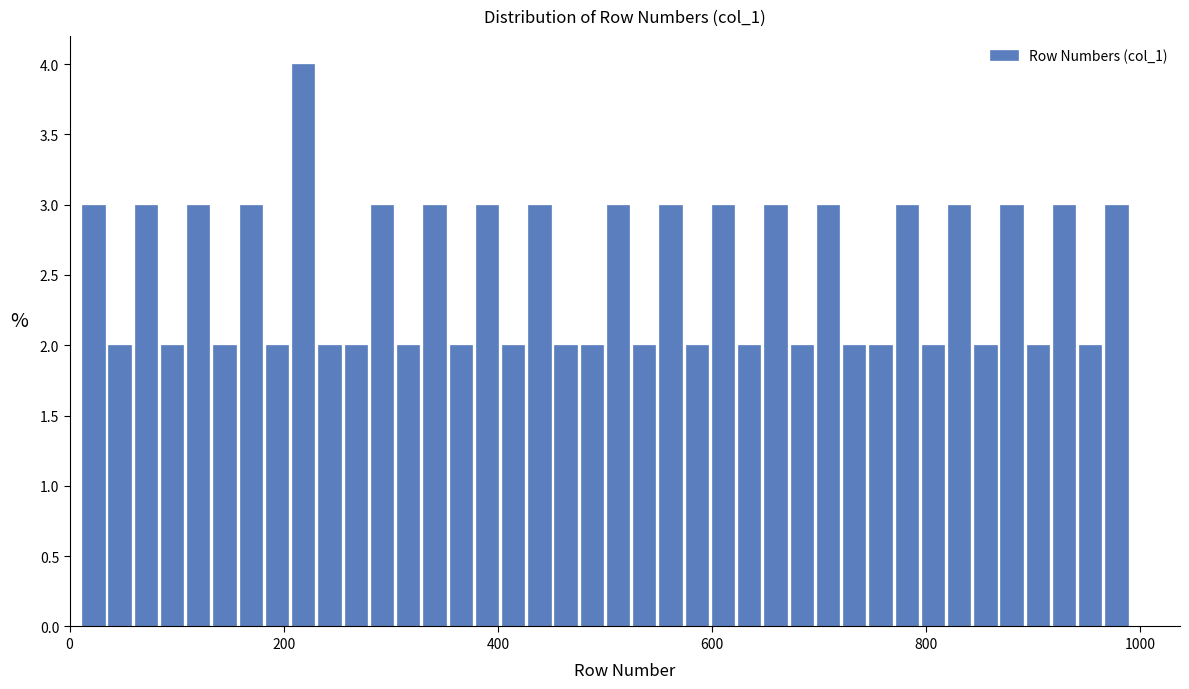

Read against the x-axis, roughly where is the centre of the tallest bar?

220